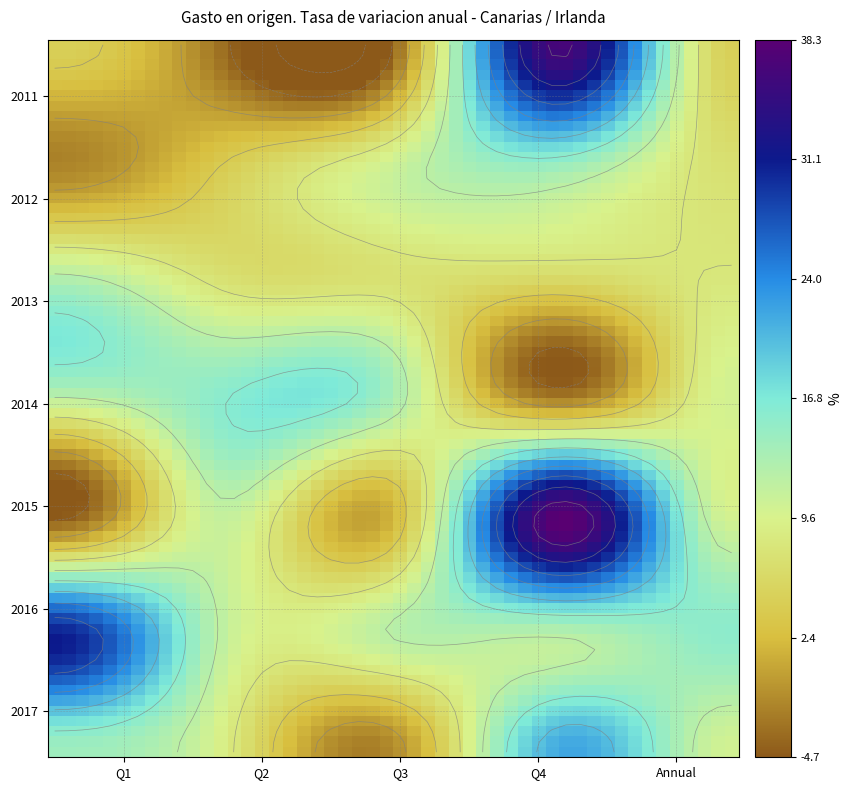

At which label is the value closest to 16?

2014-Q2